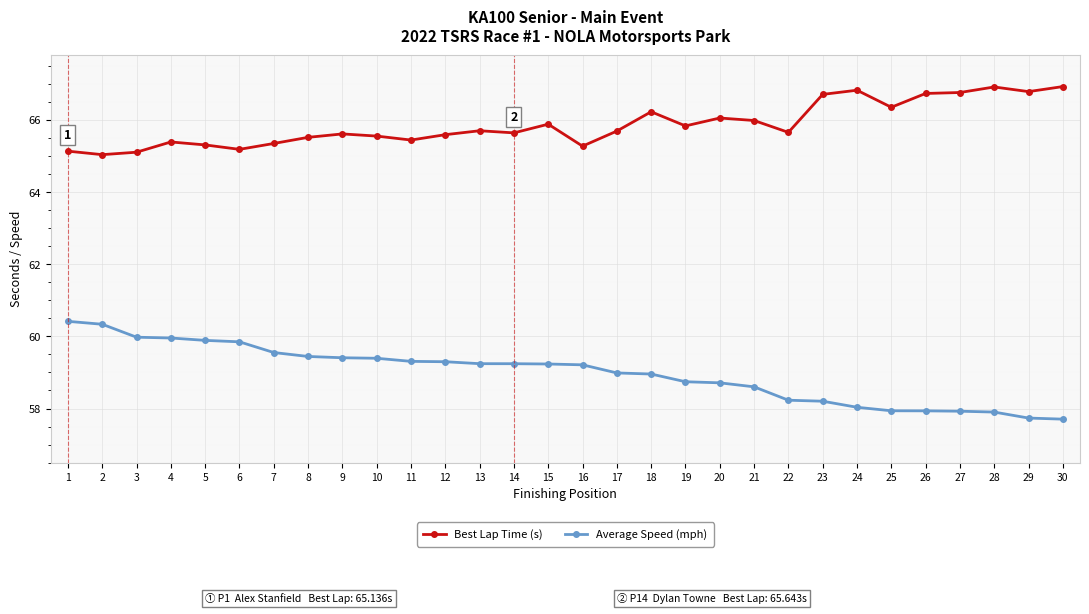

How many series are shown in this chart?

2